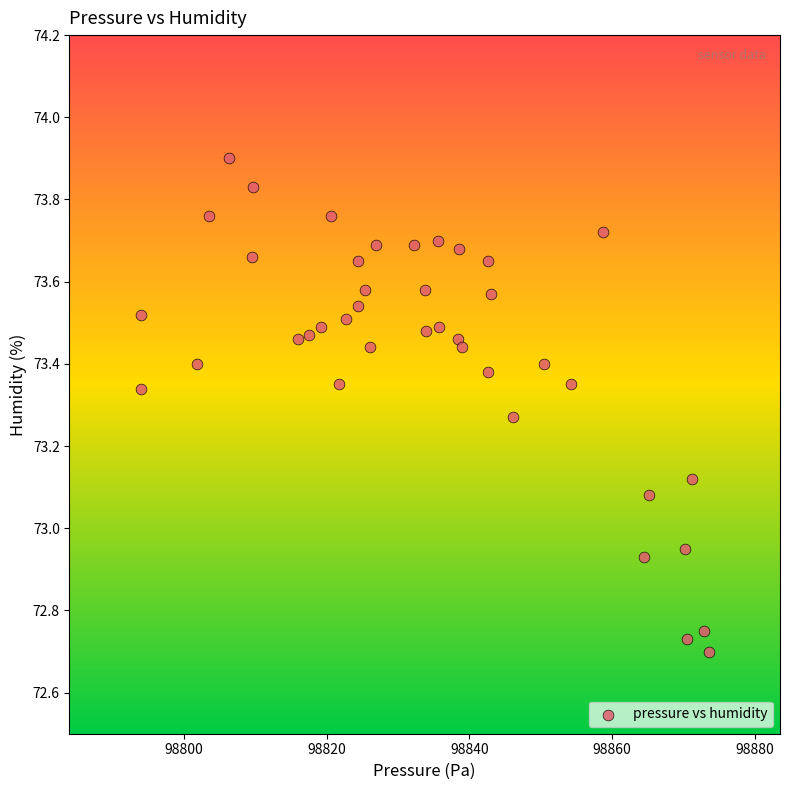

What is the range of X values (max minus min)?

79.6